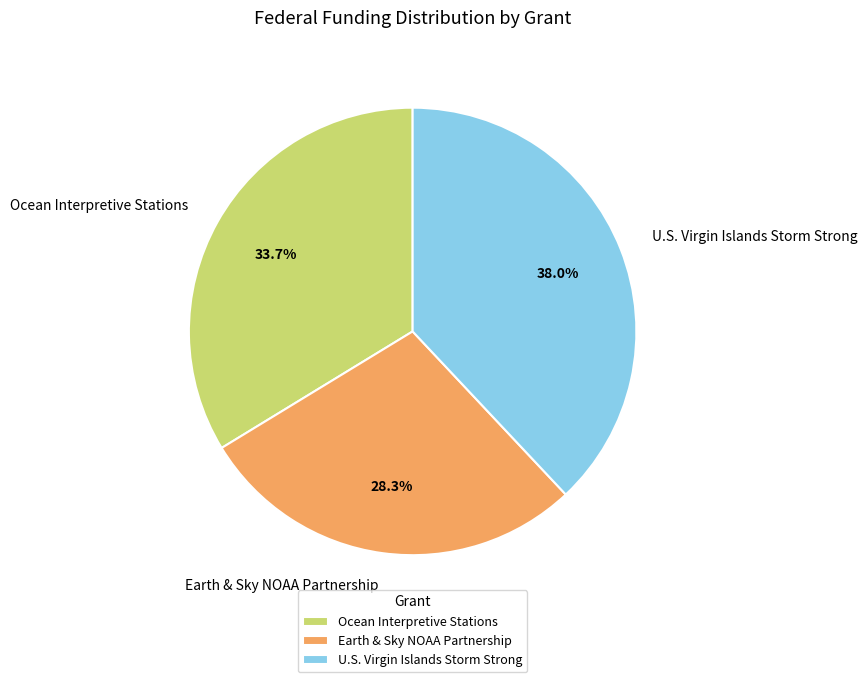

How many slices are in this pie chart?

3